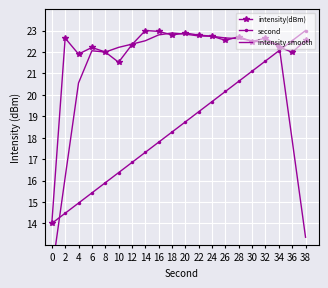

Is it true that intensity smooth equals 18.9 at 38?

False